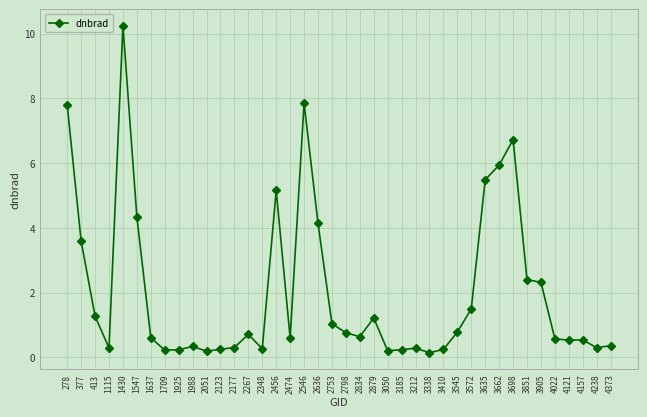

What is the change in value from 413 to 1637?

-0.7